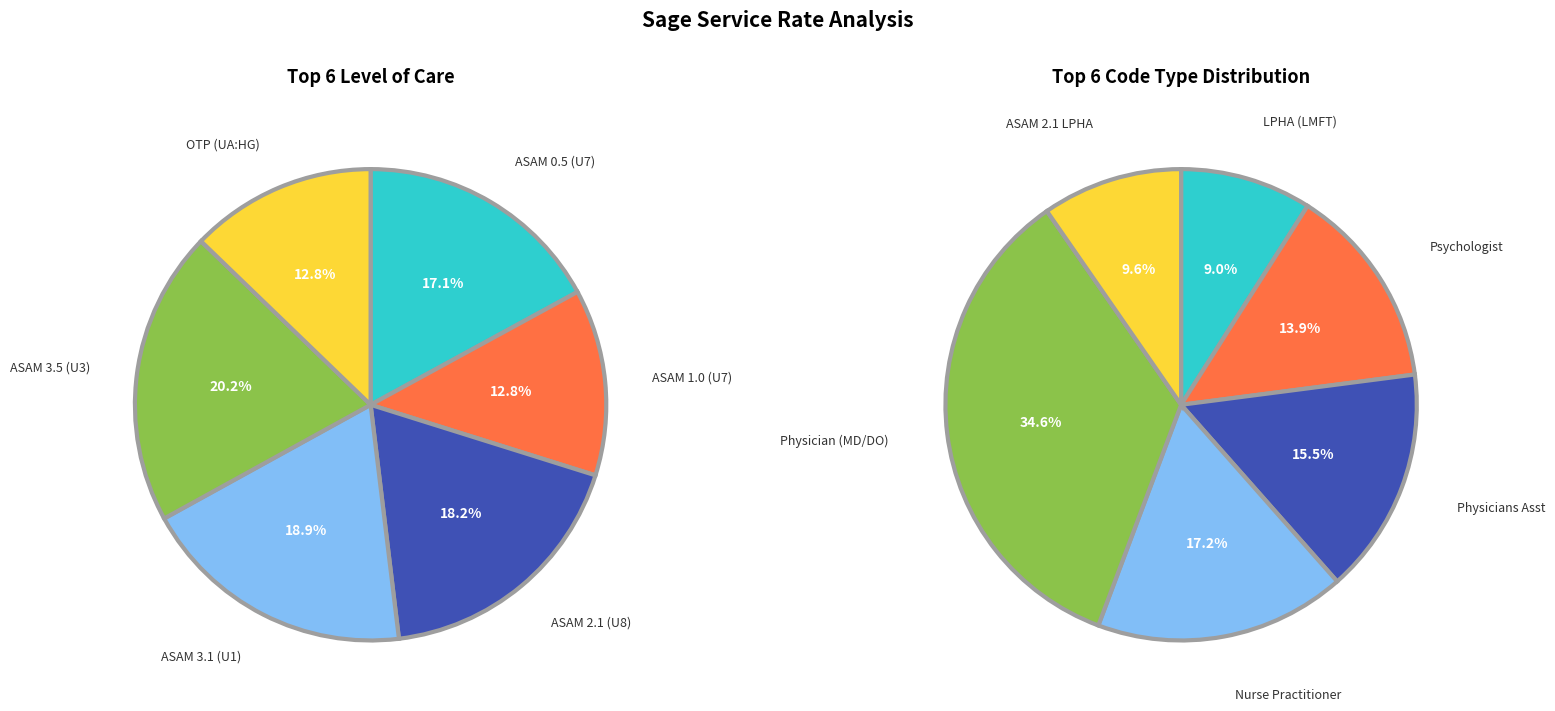

Approximately how many times larger is the value at ASAM 1.0 (U7) compared to OTP (UA:HG)?

1.0